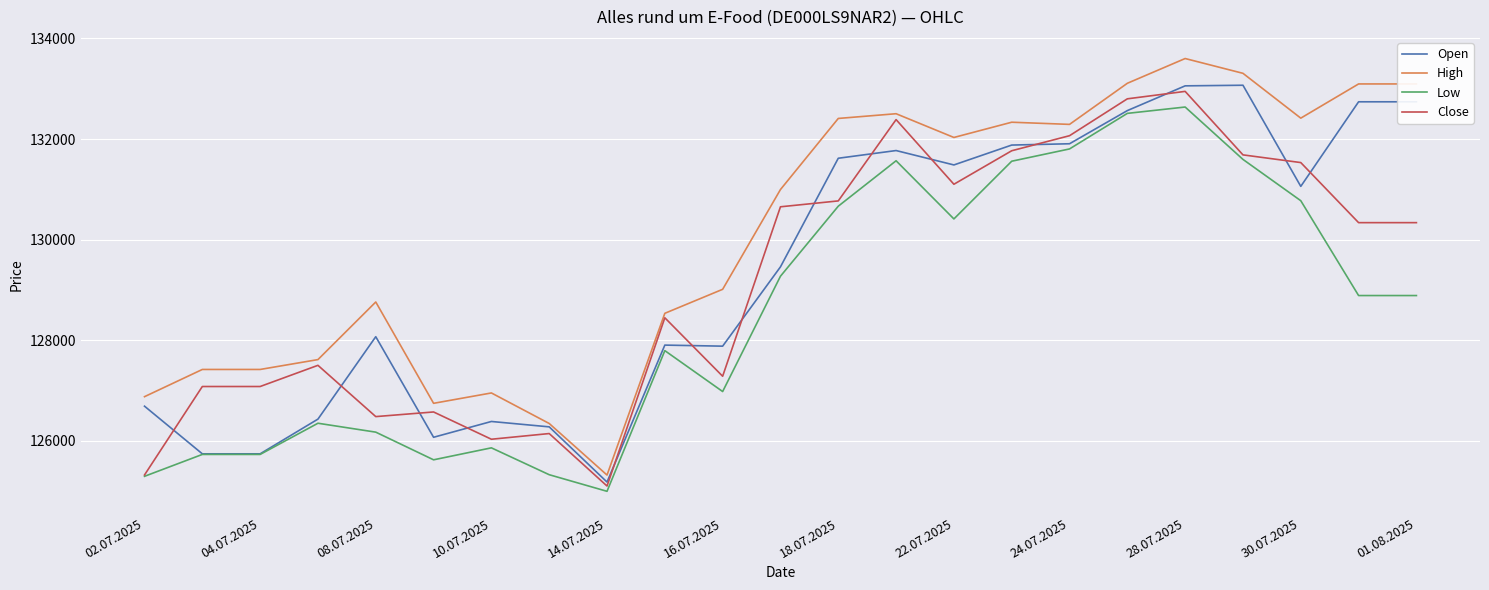

True or false: Open and Close intersect in this chart.

True